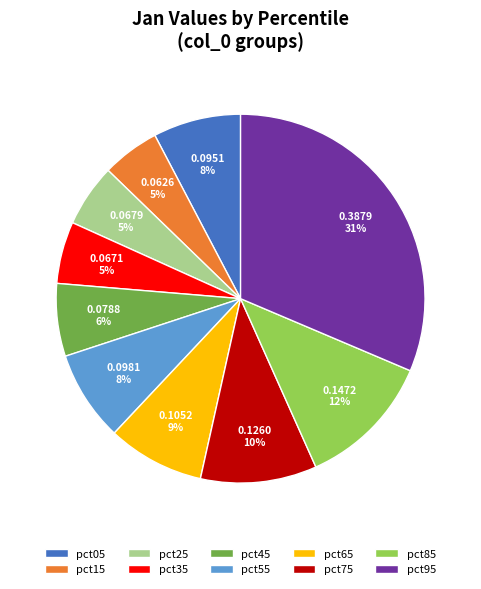

Does any single category account for the majority?

No